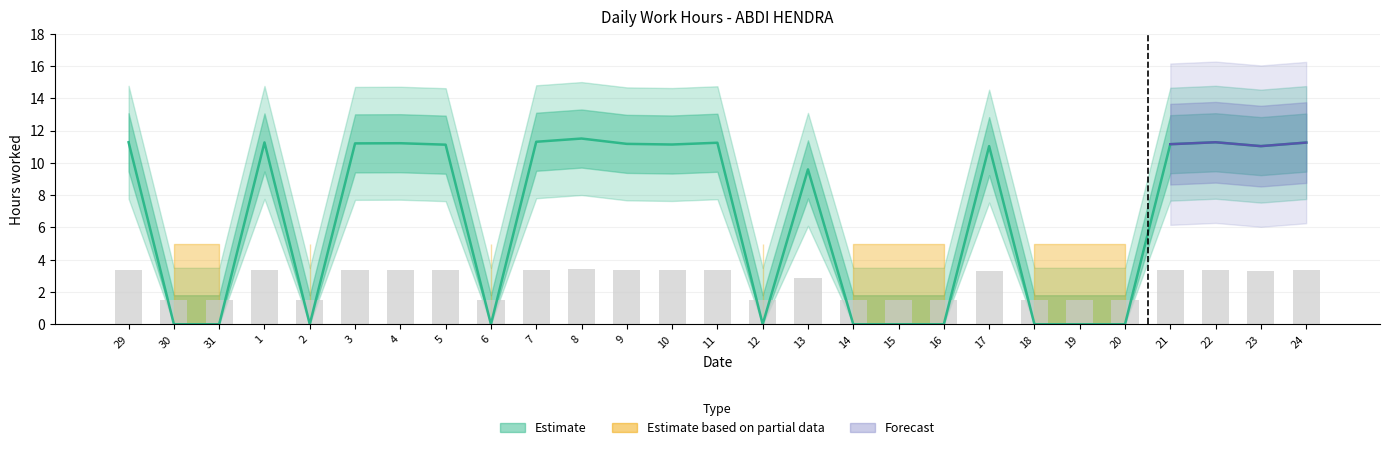

What position from the left is 19?

22